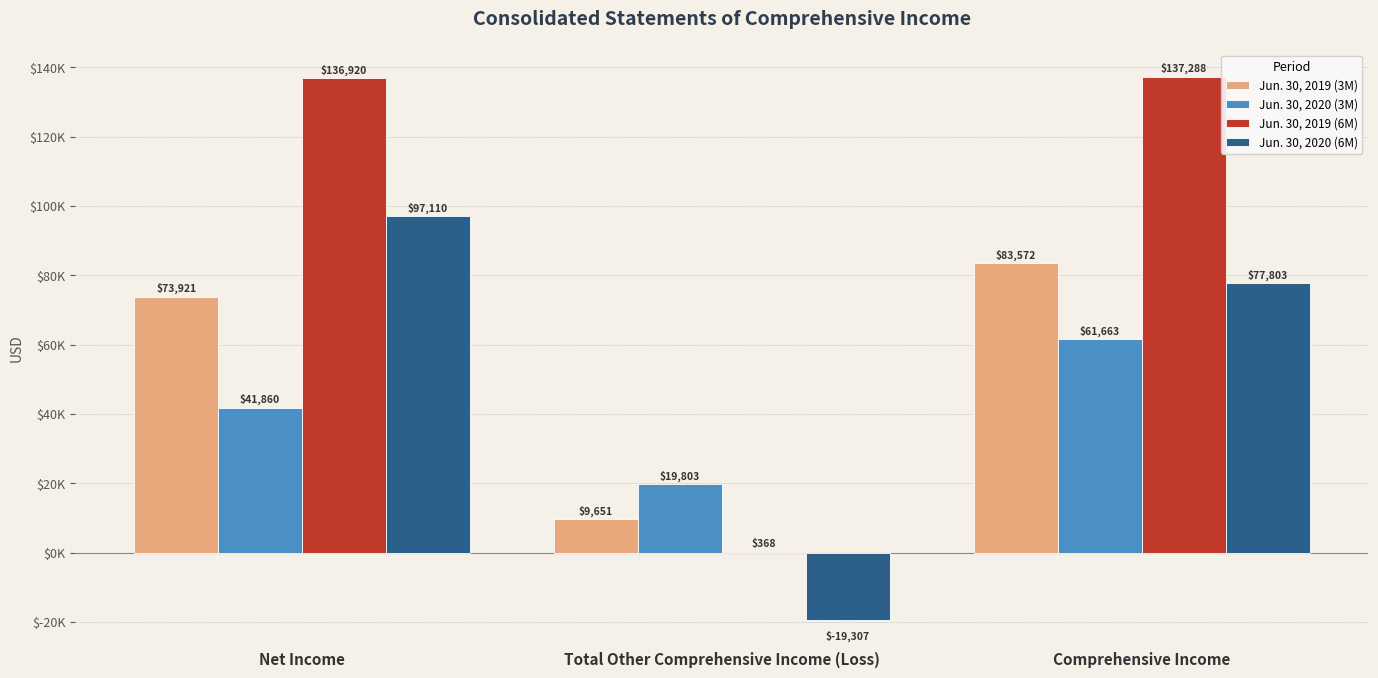

The Jun. 30, 2019 (3M) series shows 14200 at Total Other Comprehensive Income (Loss). True or false?

False